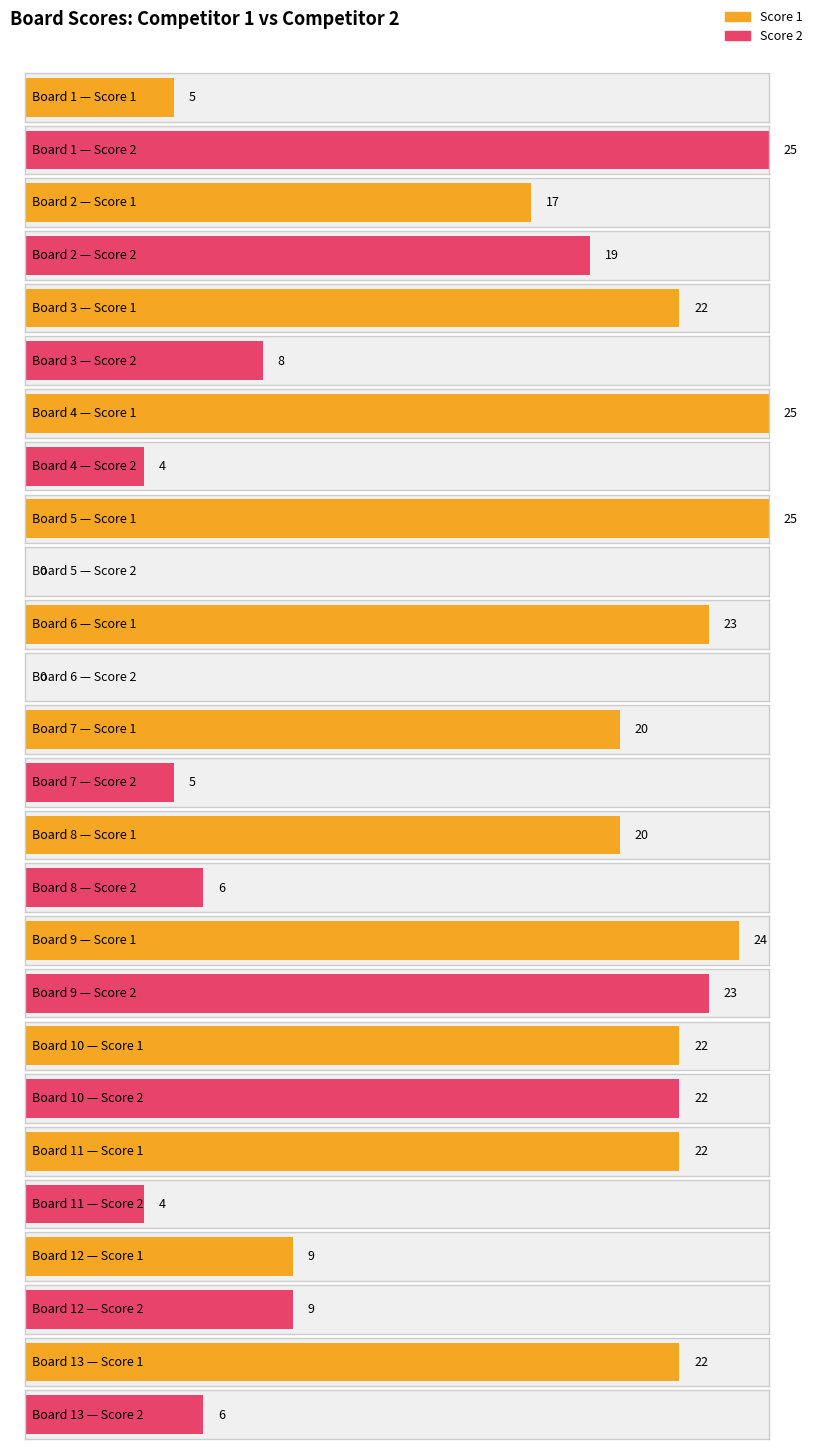

True or false: Score 2 has a value of 8 at 13.

False